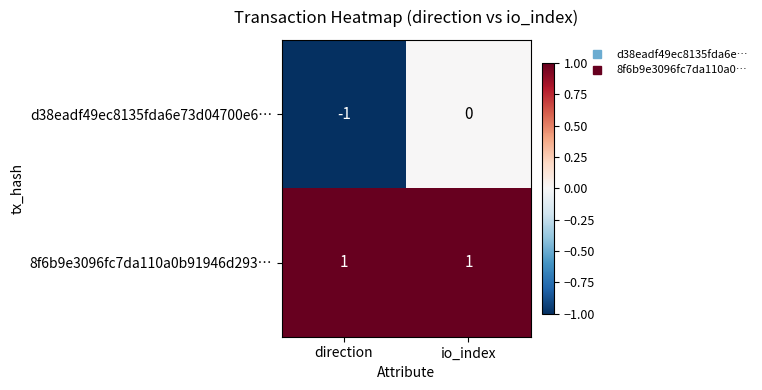

Is it true that 8f6b9e3096fc7da110a0b91946d293… equals 1 at direction?

True